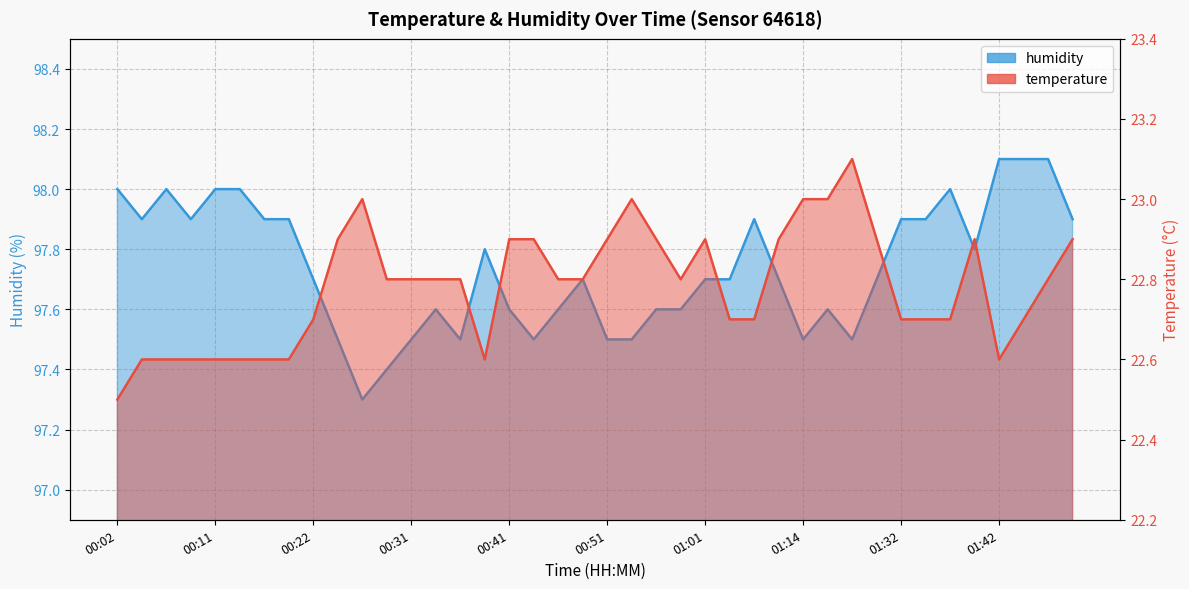

How many lines are shown in the chart?

2